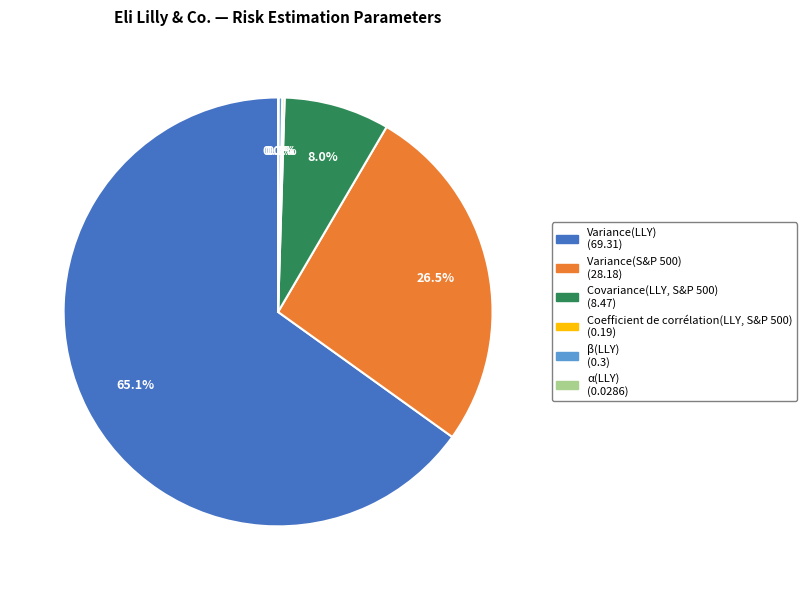

What portion of the pie excludes Covariance(LLY, S&P 500)?

92.0%